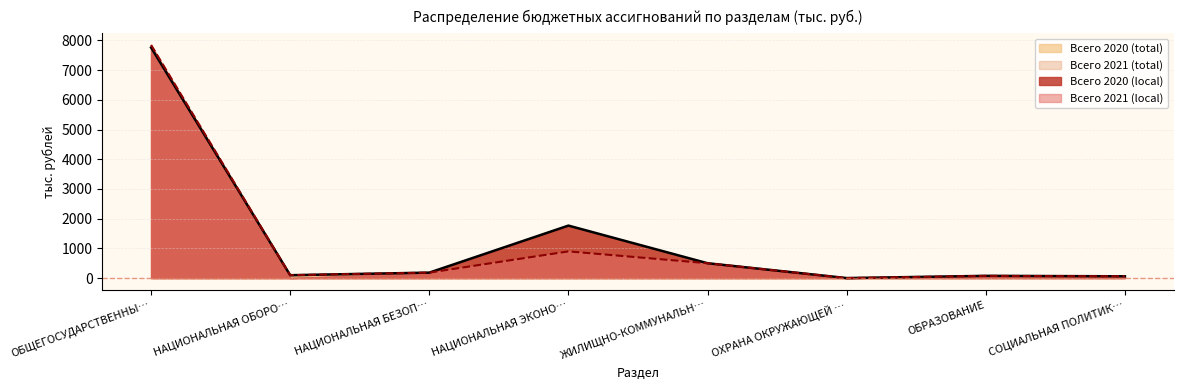

Reading left to right, list all the values displayed in this chart.

Всего 2020 (local): 7759.8	97.0	184.0	1766.7	500.0	0.2	75.0	60.0
Всего 2021 (local): 7846.0	97.0	184.5	898.7	500.0	0.2	75.0	60.0